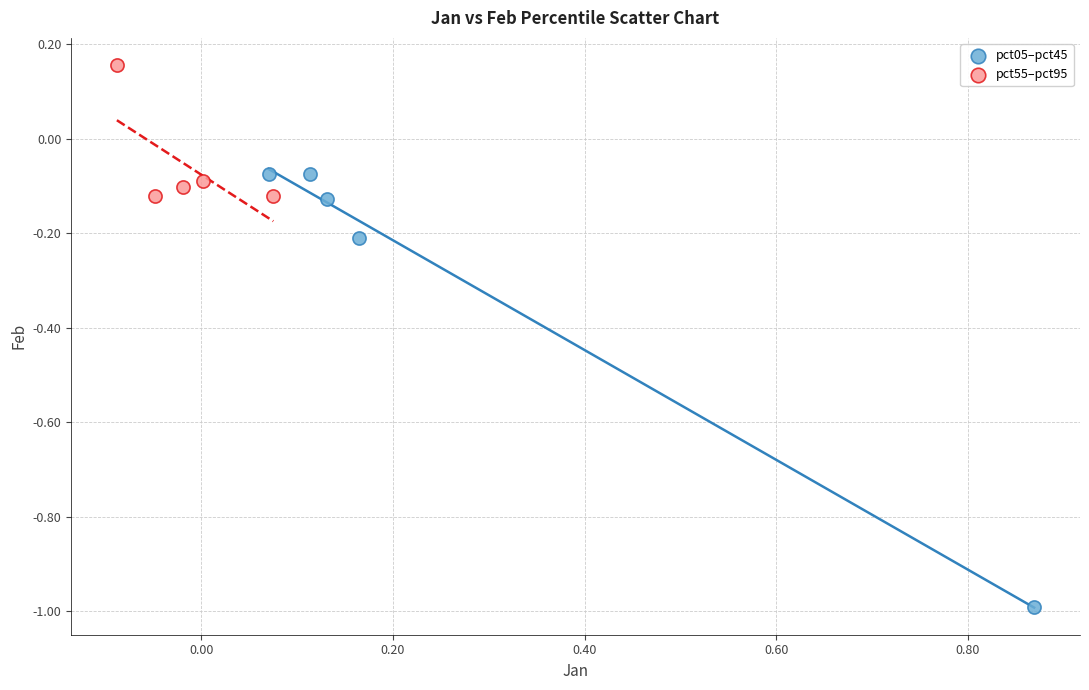

Which series has the largest Y range (max minus min)?

pct05–pct45